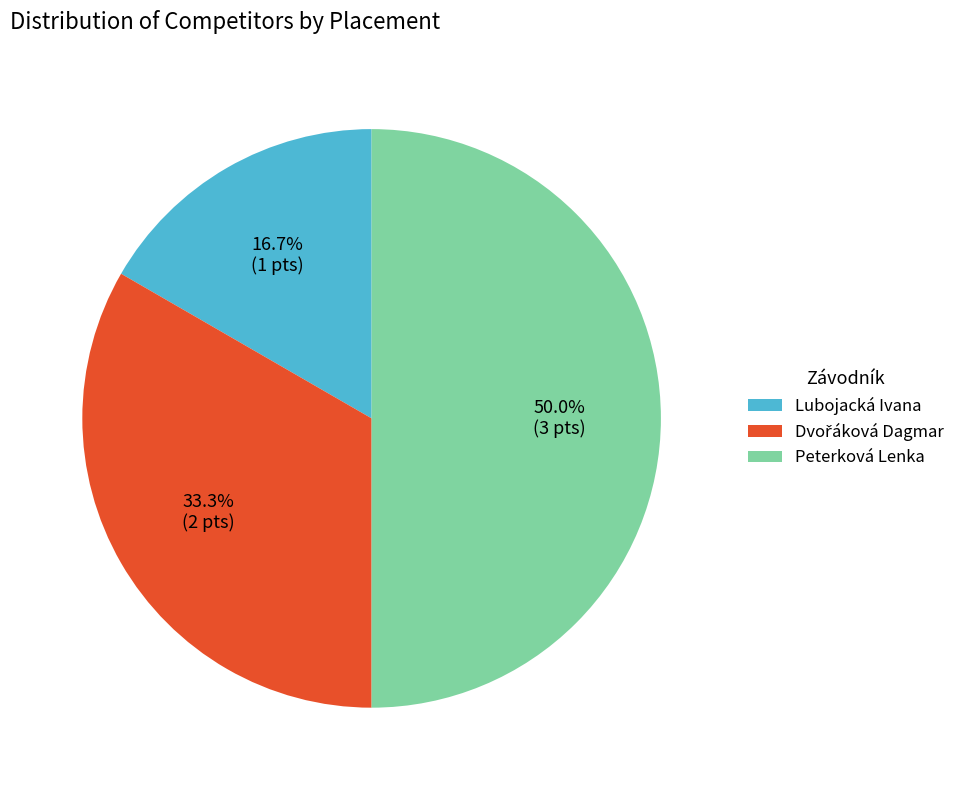

Is Lubojacká Ivana the majority of the pie?

No